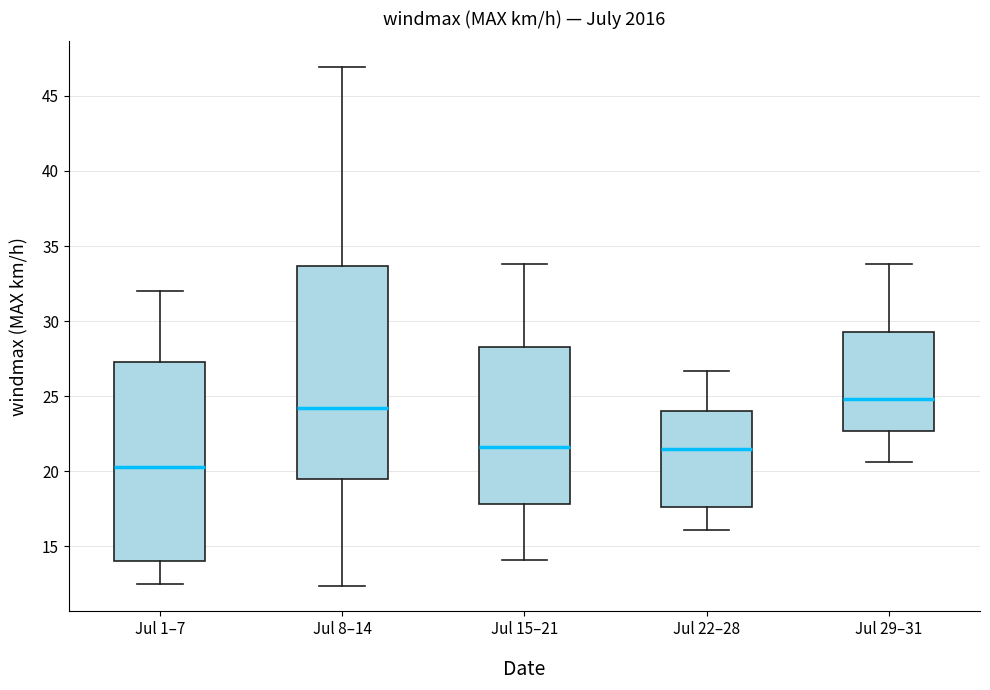

Reading left to right, read every box against the y-axis: the position of its median line, the range the box covers, and the ends of its whiskers. The values are not printed on the chart, so give them approximately, as read against the axis.

Jul 1–7: median 20.5, box 14.0 to 27.5, whiskers 12.5 to 32.0
Jul 8–14: median 24.0, box 19.5 to 33.5, whiskers 12.5 to 47.0
Jul 15–21: median 21.5, box 18.0 to 28.5, whiskers 14.0 to 34.0
Jul 22–28: median 21.5, box 17.5 to 24.0, whiskers 16.0 to 26.5
Jul 29–31: median 25.0, box 22.5 to 29.5, whiskers 20.5 to 34.0